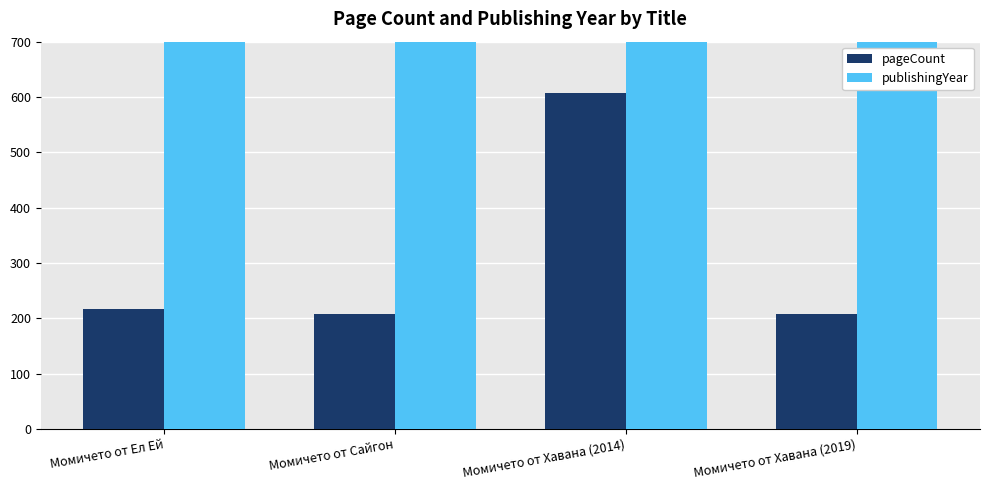

List the series in order of their peak value, highest first.

publishingYear, pageCount